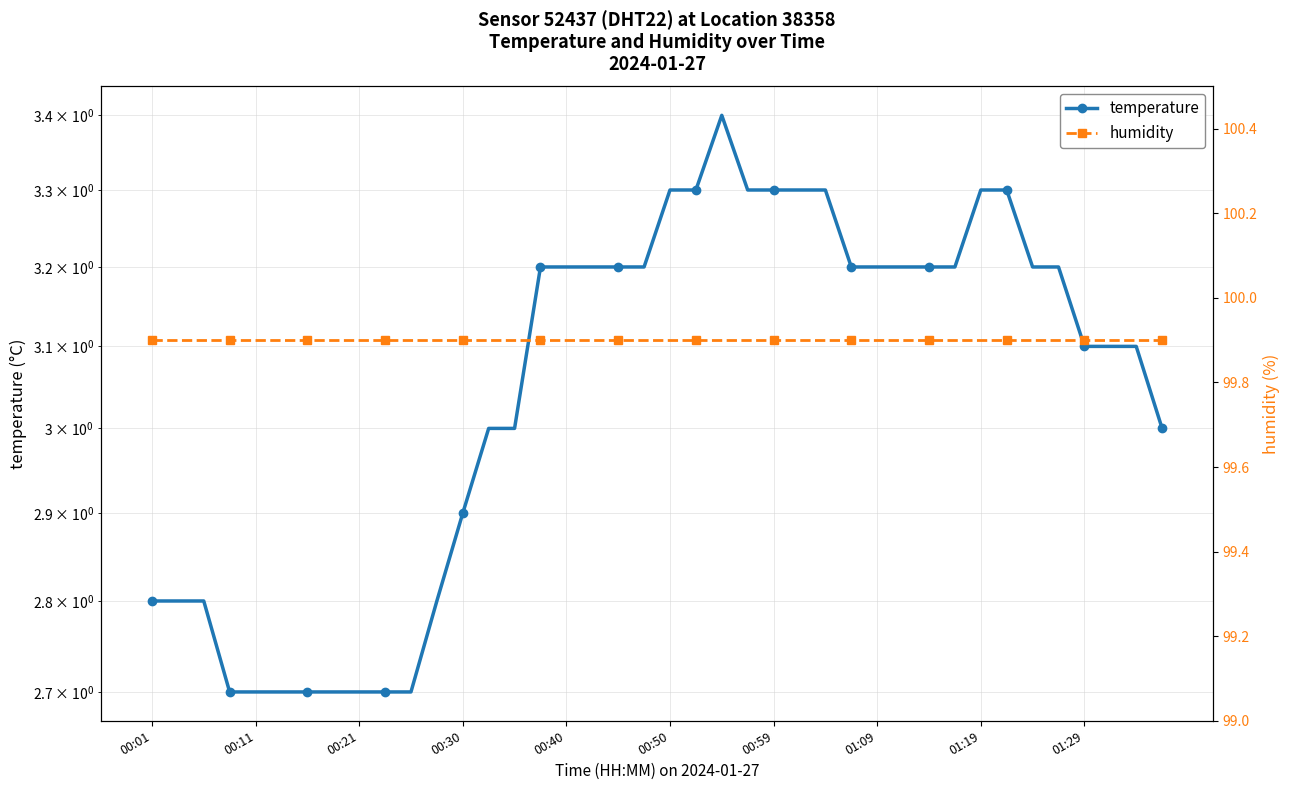

Reading left to right, extract all data points from this chart.

temperature: 2.8	2.8	2.8	2.7	2.7	2.7	2.7	2.7	2.7	2.7	2.7	2.8	2.9	3.0	3.0	3.2	3.2	3.2	3.2	3.2	3.3	3.3	3.4	3.3	3.3	3.3	3.3	3.2	3.2	3.2	3.2	3.2	3.3	3.3	3.2	3.2	3.1	3.1	3.1	3.0
humidity: 99.9	99.9	99.9	99.9	99.9	99.9	99.9	99.9	99.9	99.9	99.9	99.9	99.9	99.9	99.9	99.9	99.9	99.9	99.9	99.9	99.9	99.9	99.9	99.9	99.9	99.9	99.9	99.9	99.9	99.9	99.9	99.9	99.9	99.9	99.9	99.9	99.9	99.9	99.9	99.9